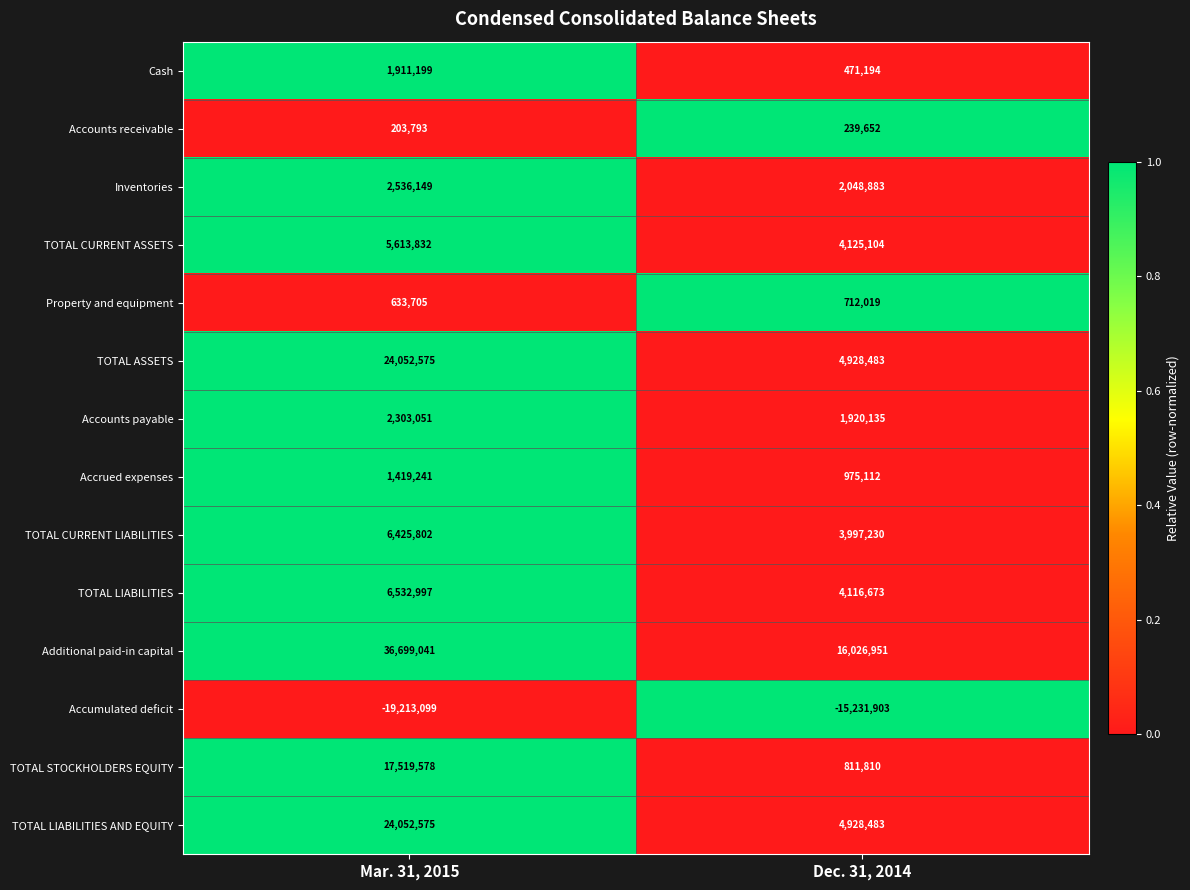

Between Mar. 31, 2015 and Dec. 31, 2014, which series saw the biggest shift?

Additional paid-in capital